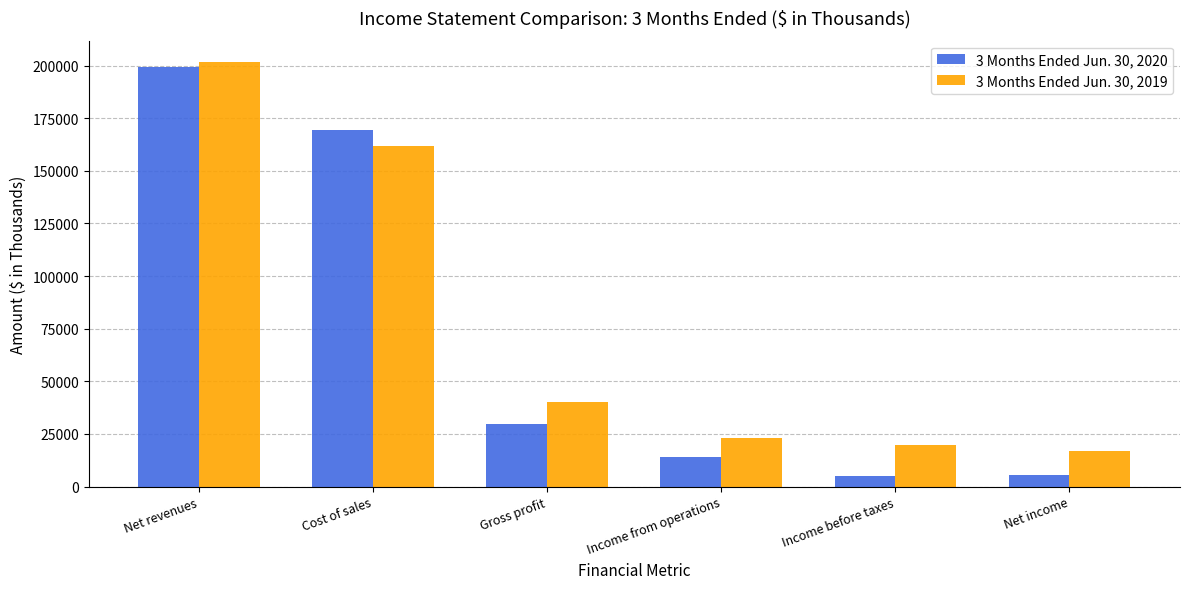

Rank the series at Income before taxes from lowest to highest value.

3 Months Ended Jun. 30, 2020, 3 Months Ended Jun. 30, 2019